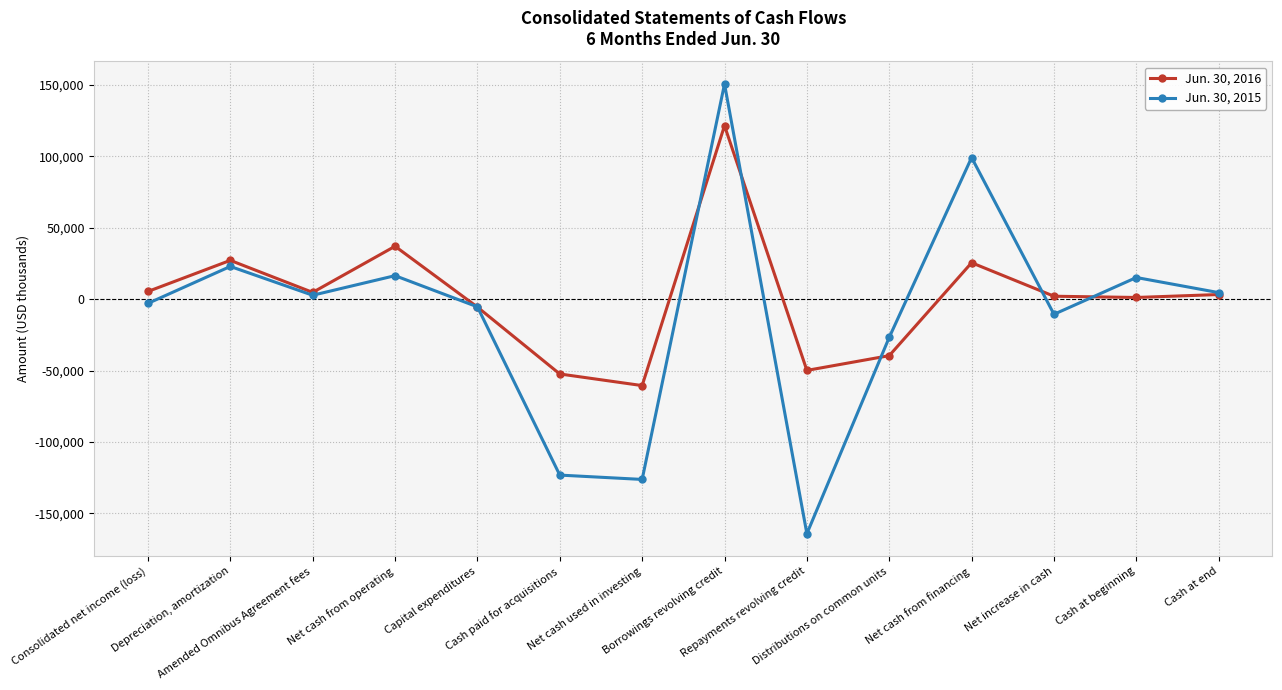

At which category does the chart reach its peak across all series?

Borrowings revolving credit